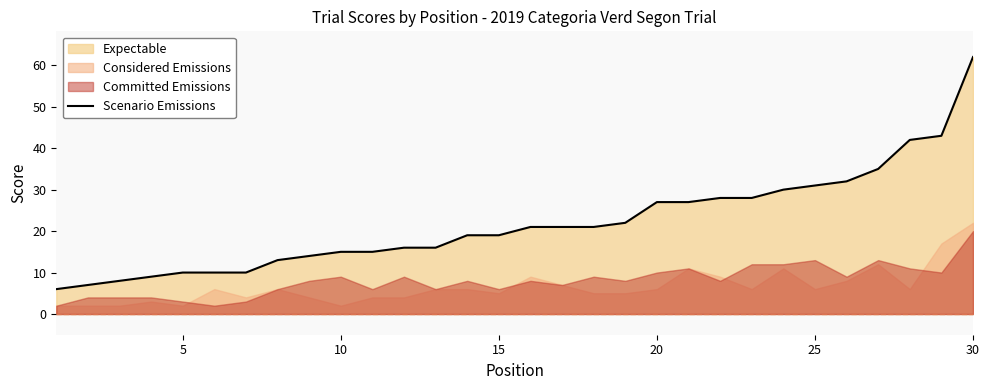

At which label does Scenario Emissions reach its peak?

30